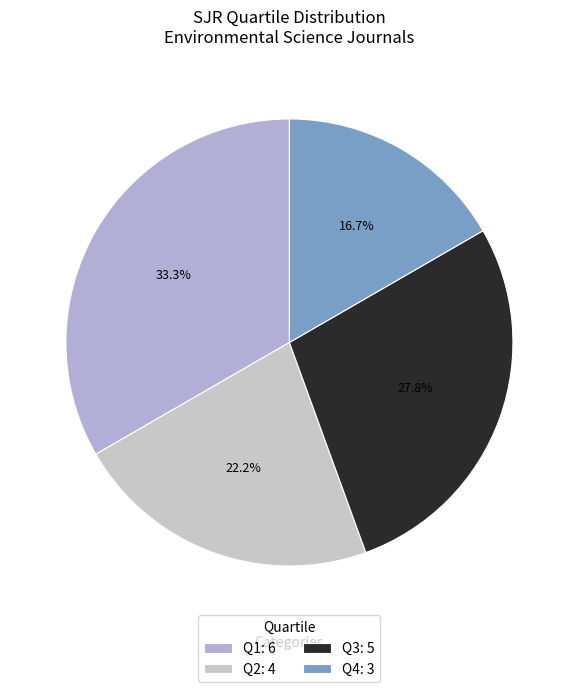

Rank the categories by value from lowest to highest.

Q4, Q2, Q3, Q1